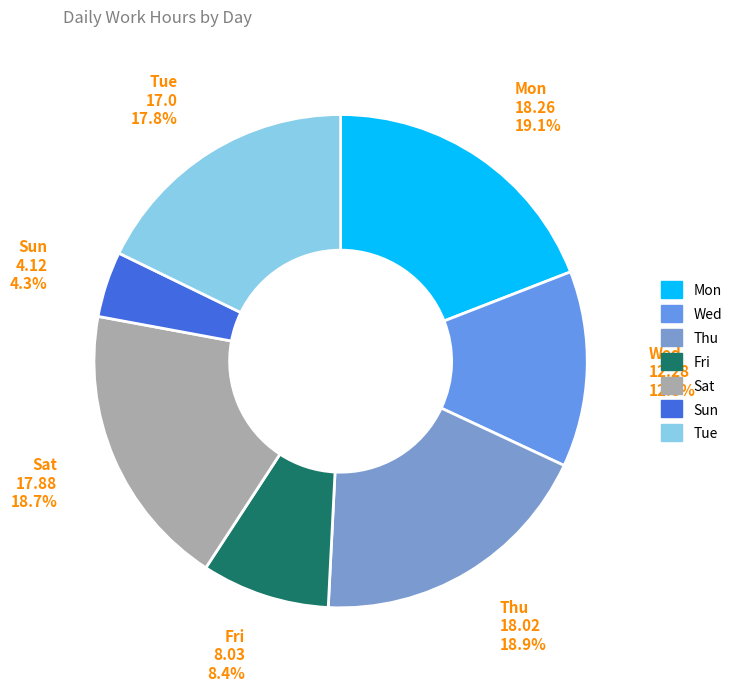

To the nearest percent, what is the difference between the Mon and Wed slice percentages?

6%